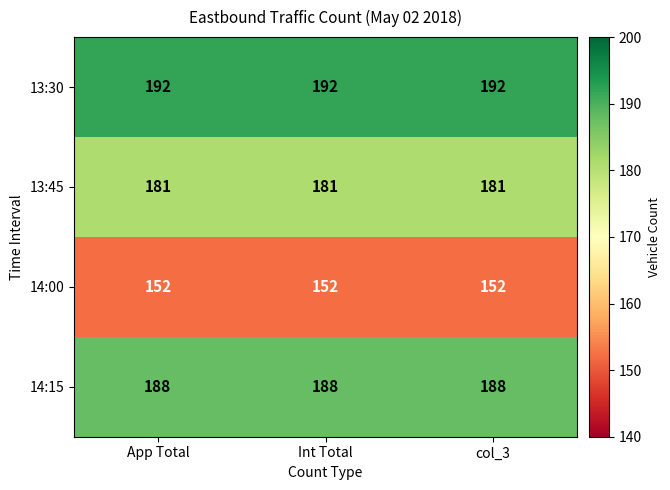

The value of 14:00 at col_3 is 256. True or false?

False